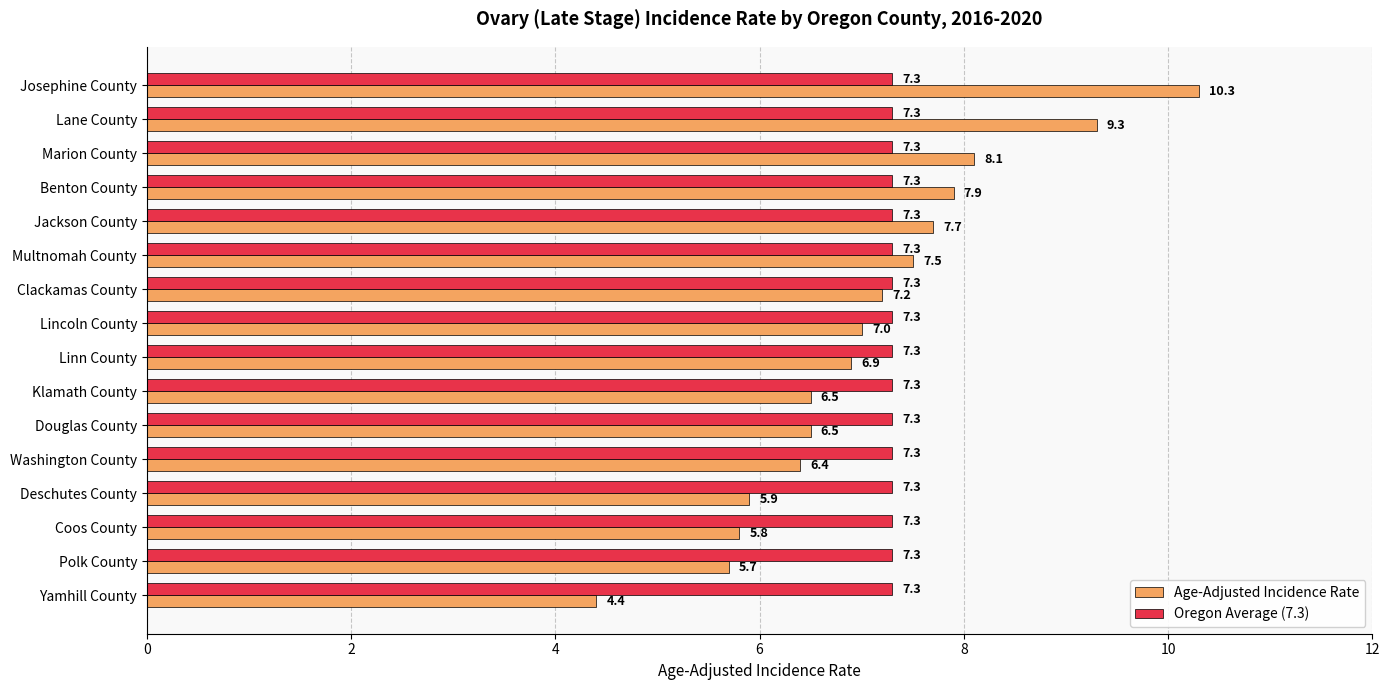

Is the value of Age-Adjusted Incidence Rate at Yamhill County greater than the value of Oregon Average (7.3) at Klamath County?

No